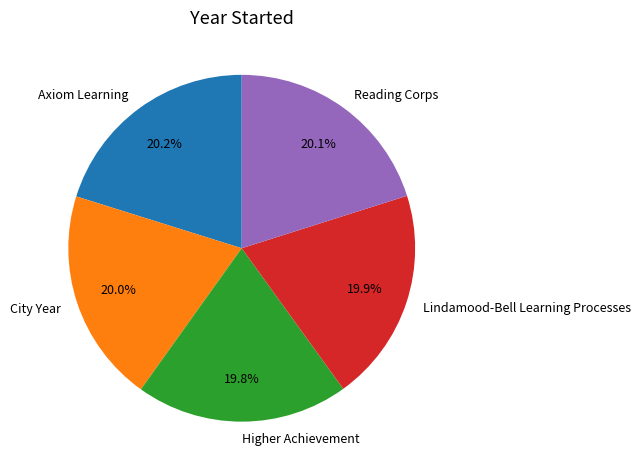

To the nearest percent, what percentage of the pie is Axiom Learning?

20%